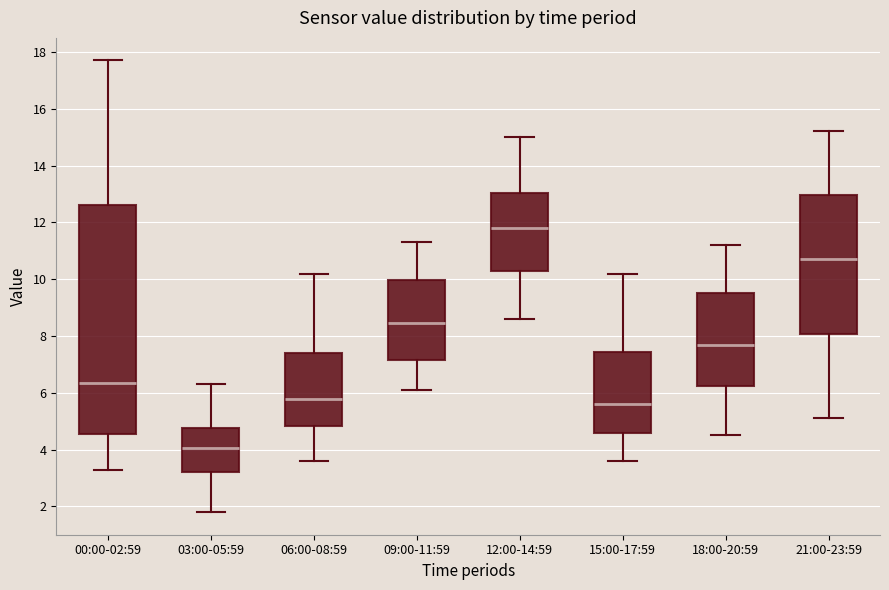

Reading left to right, transcribe this box plot: for each box, give where its median line is, the range the box spans, and where its two whiskers end, as read against the y-axis. The values are not printed on the chart, so give them approximately, as read against the axis.

00:00-02:59: median 6.4, box 4.6 to 12.6, whiskers 3.4 to 17.8
03:00-05:59: median 4.0, box 3.2 to 4.8, whiskers 1.8 to 6.4
06:00-08:59: median 5.8, box 4.8 to 7.4, whiskers 3.6 to 10.2
09:00-11:59: median 8.4, box 7.2 to 10.0, whiskers 6.2 to 11.4
12:00-14:59: median 11.8, box 10.2 to 13.0, whiskers 8.6 to 15.0
15:00-17:59: median 5.6, box 4.6 to 7.4, whiskers 3.6 to 10.2
18:00-20:59: median 7.8, box 6.2 to 9.6, whiskers 4.6 to 11.2
21:00-23:59: median 10.8, box 8.0 to 13.0, whiskers 5.2 to 15.2